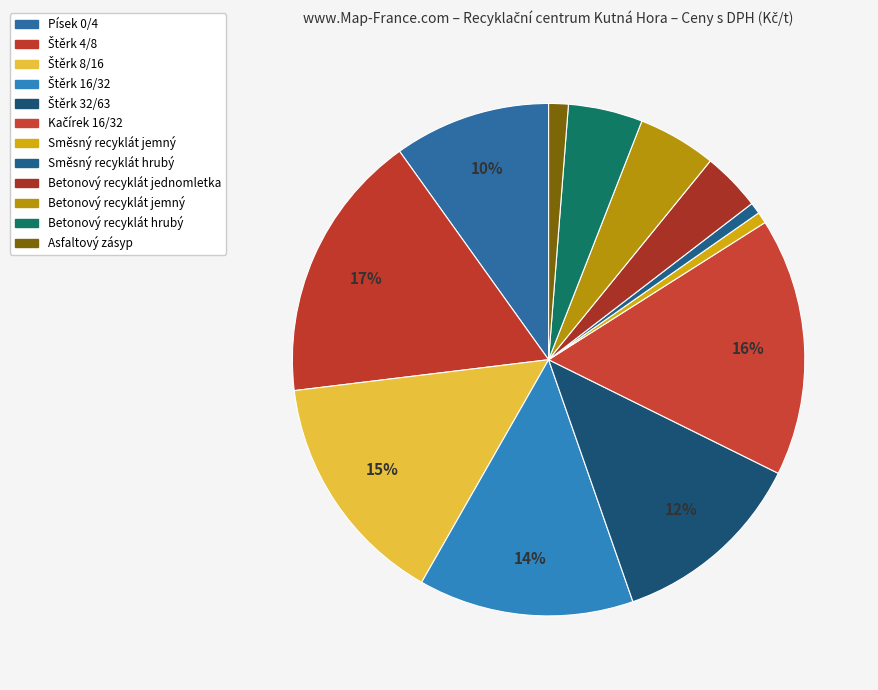

Does Štěrk 32/63 account for over 50% of the chart?

No